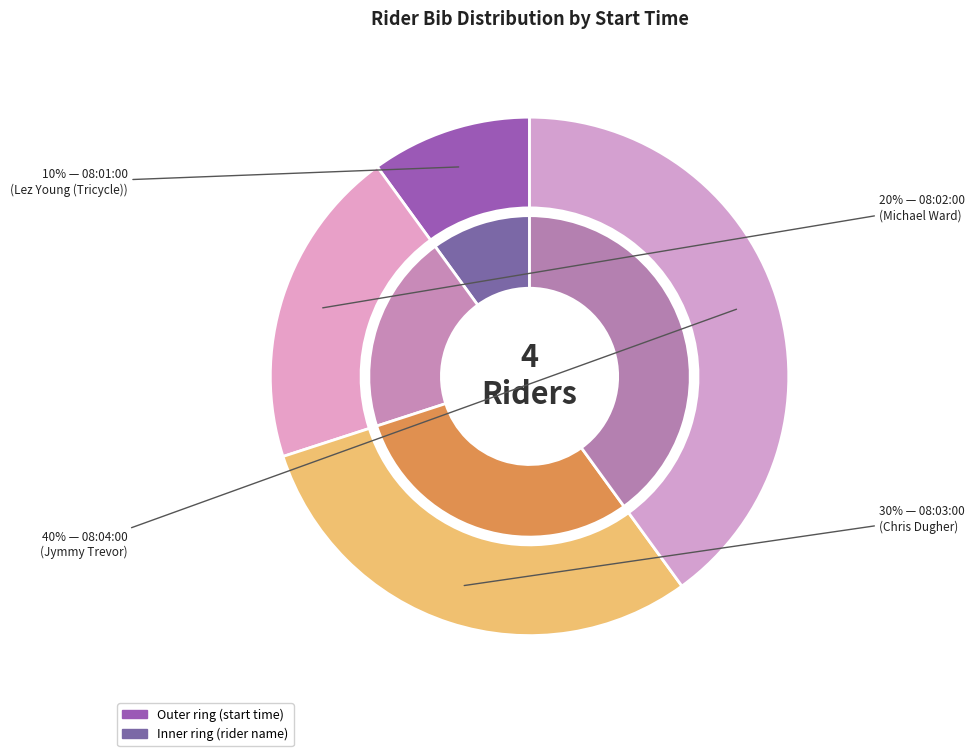

To the nearest percent, what is the difference between the 08:04:00 and 08:01:00 slice percentages?

30%